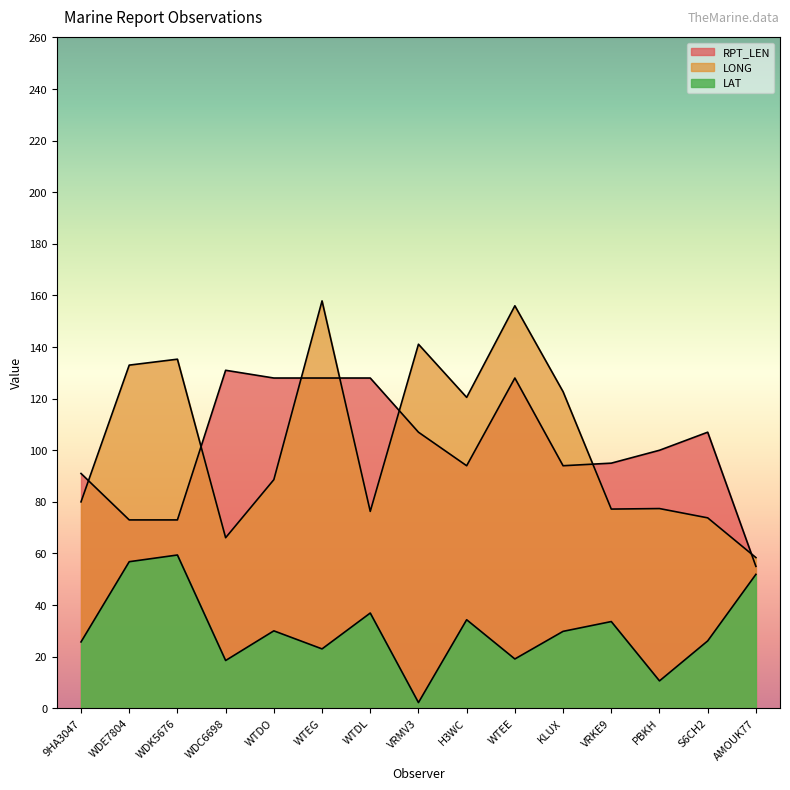

Is the value of LAT at WDK5676 greater than the value of RPT_LEN at WTDL?

No